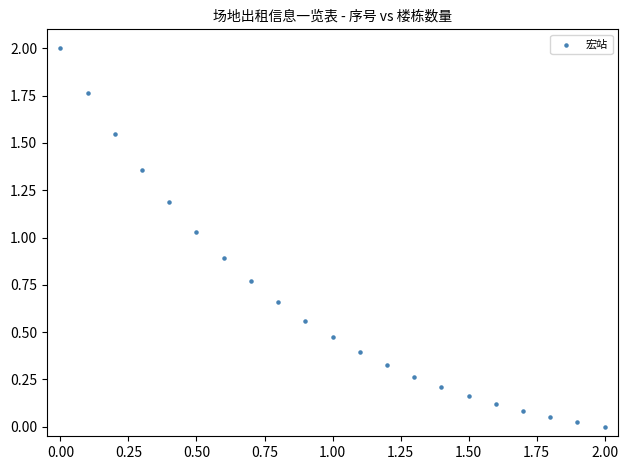

What is the range of Y values (max minus min)?

2.0